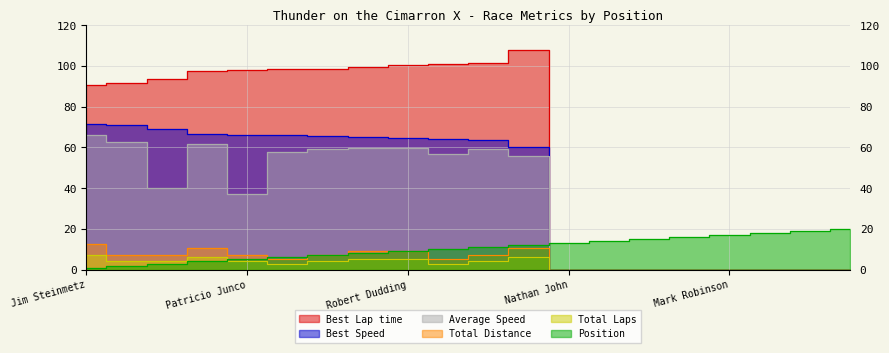

List the series in order of their peak value, lowest first.

Total Distance, Total Laps, Position, Average Speed, Best Speed, Best Lap time